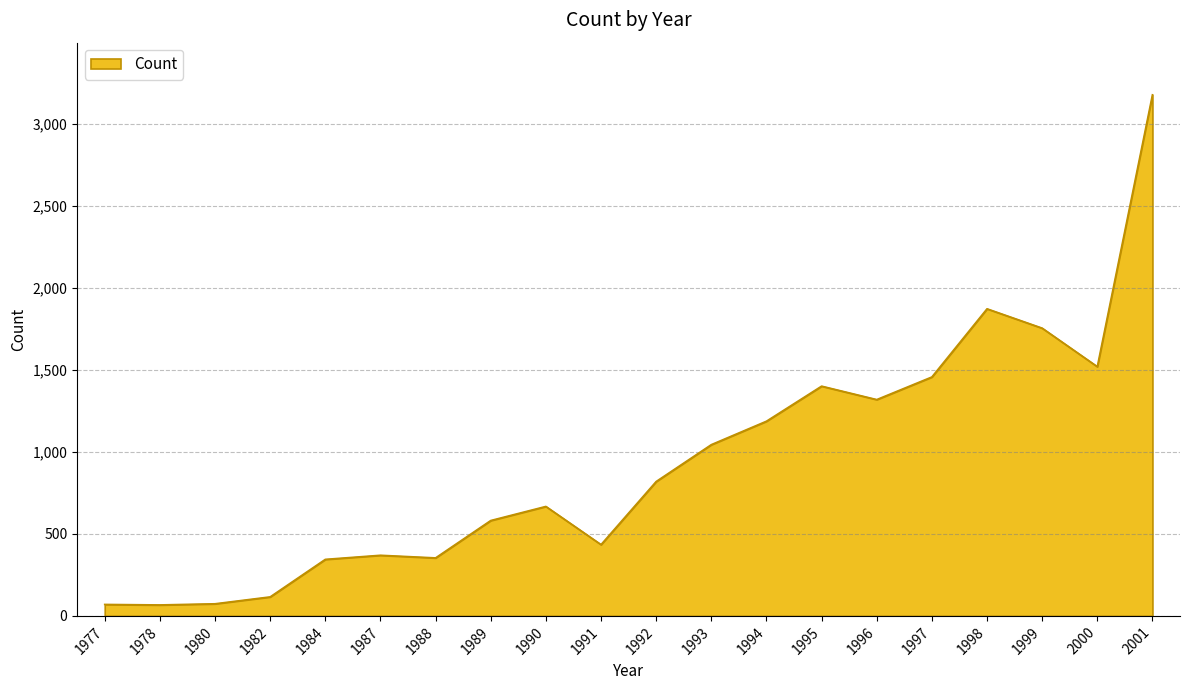

What is the difference between the values at 1991 and 1989?

147